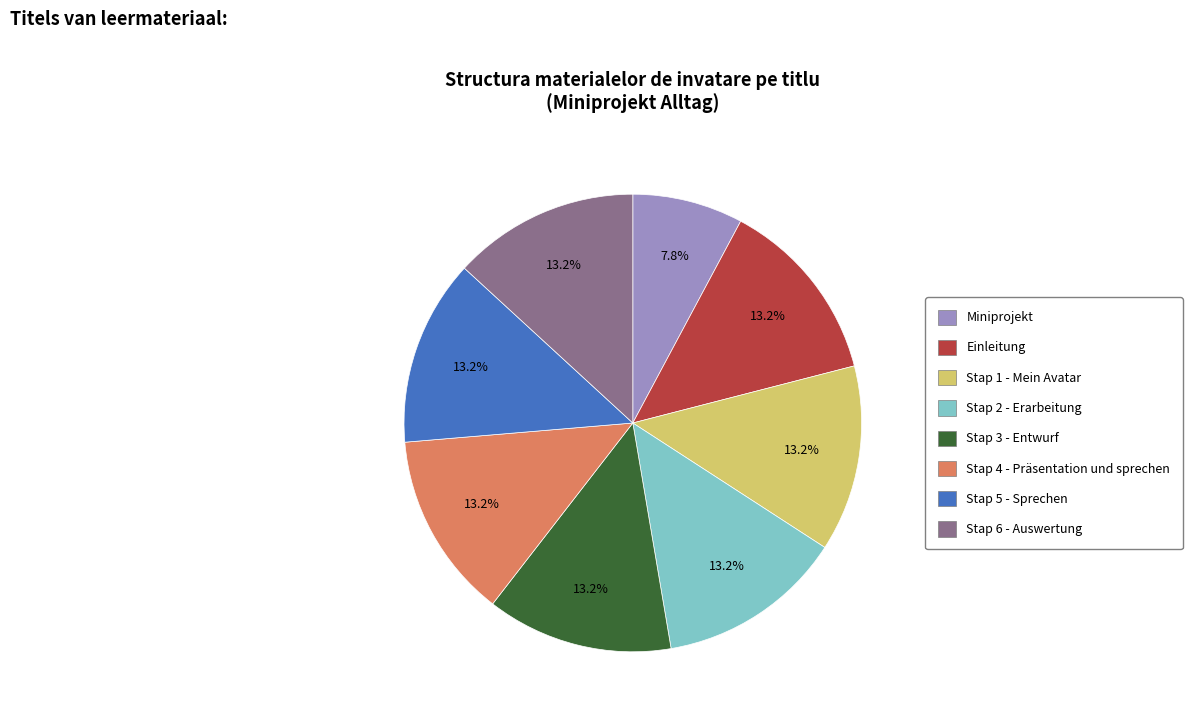

Approximately how many times larger is the value at Stap 1 - Mein Avatar compared to Einleitung?

1.0